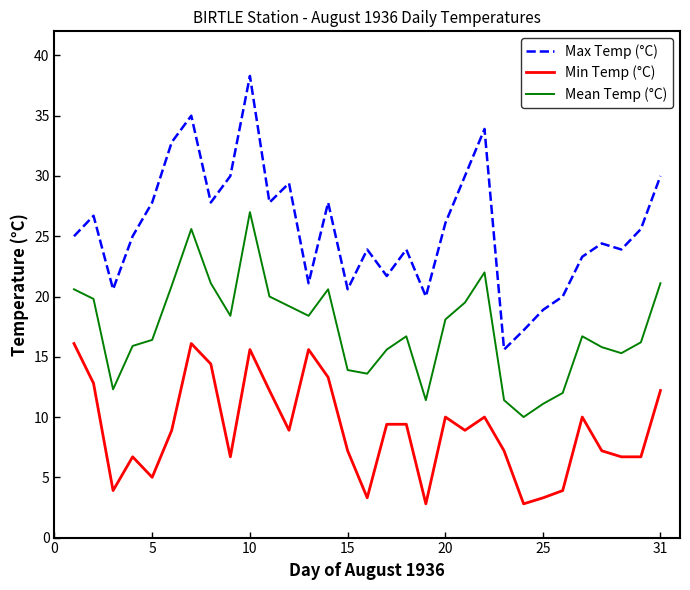

What is the difference between the maximum and minimum values in the Mean Temp (°C) series?

17.0